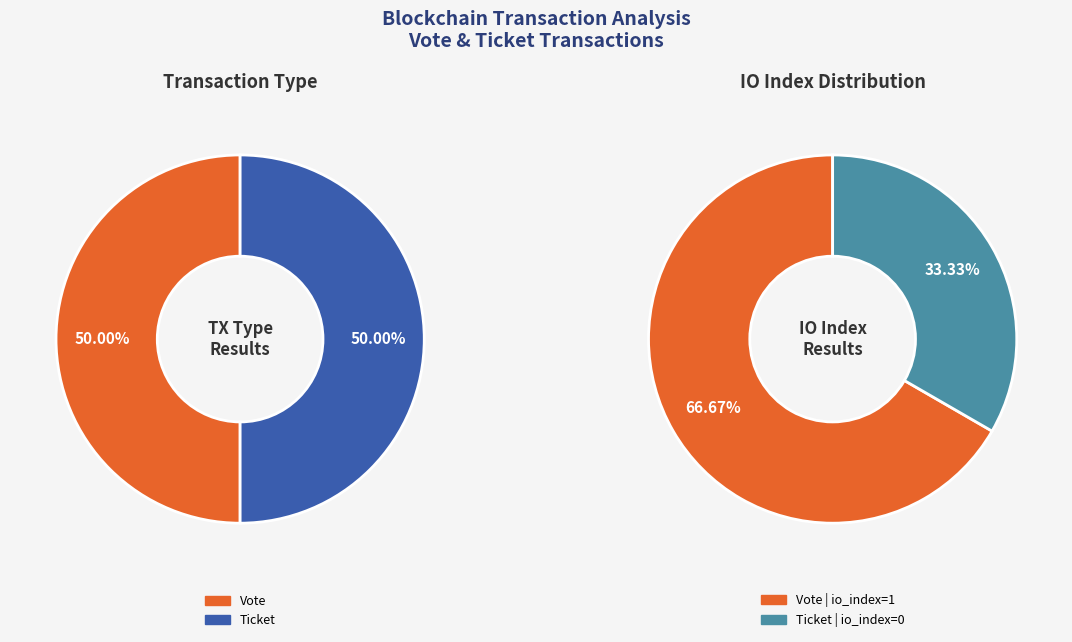

To the nearest percent, what is the average slice percentage?

50%